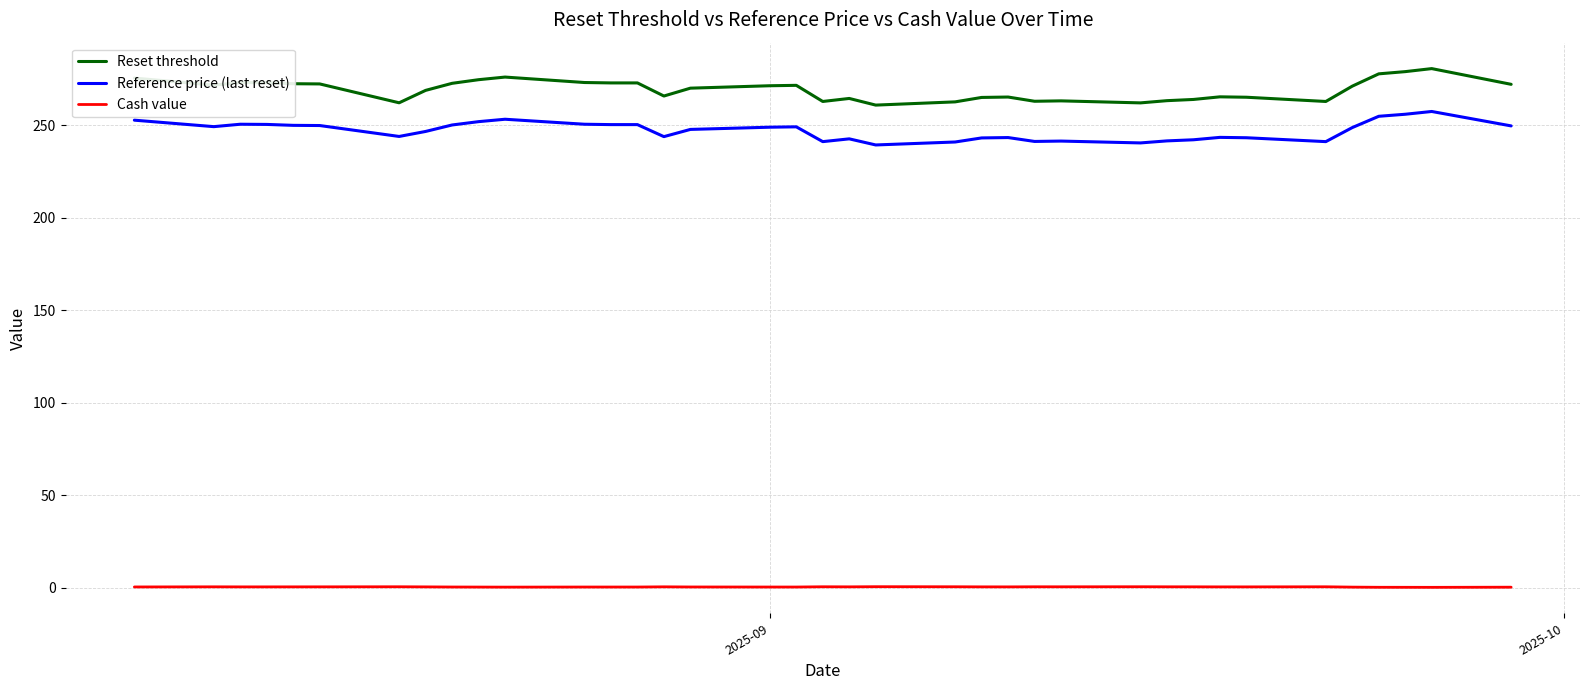

Which series has the largest total across all categories?

Reset threshold